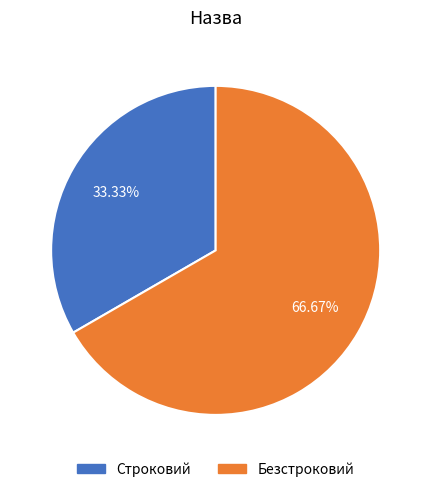

Rank the categories by value from highest to lowest.

Безстроковий, Строковий